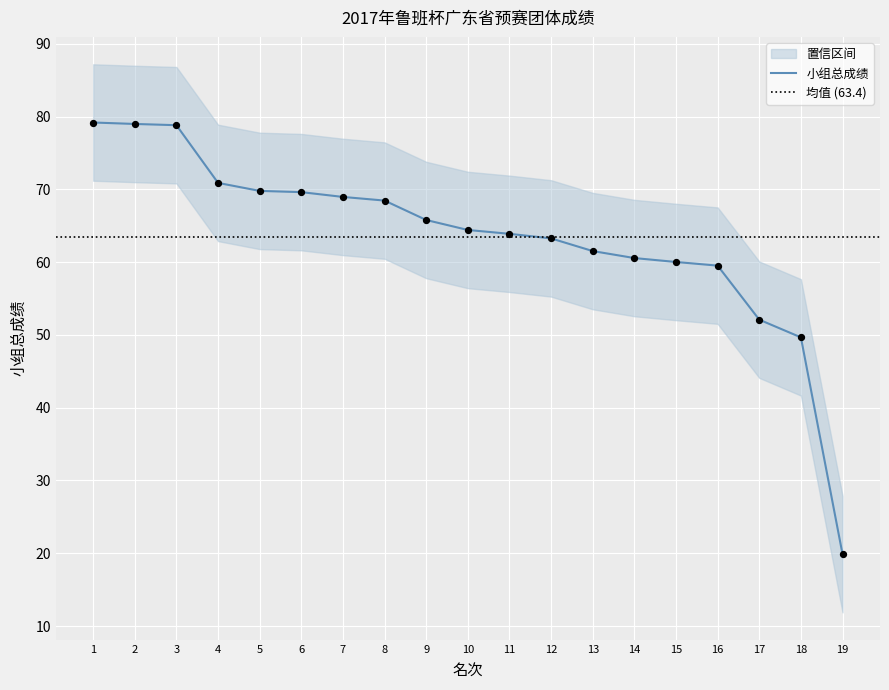

What is the ratio of the value at 19 to the value at 6?

0.3